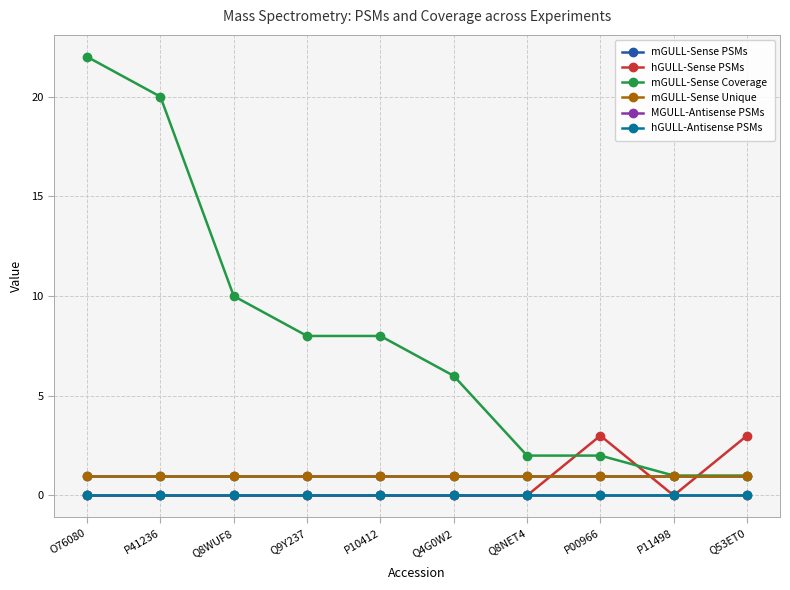

Where is mGULL-Sense Coverage nearest to the value 11?

Q8WUF8